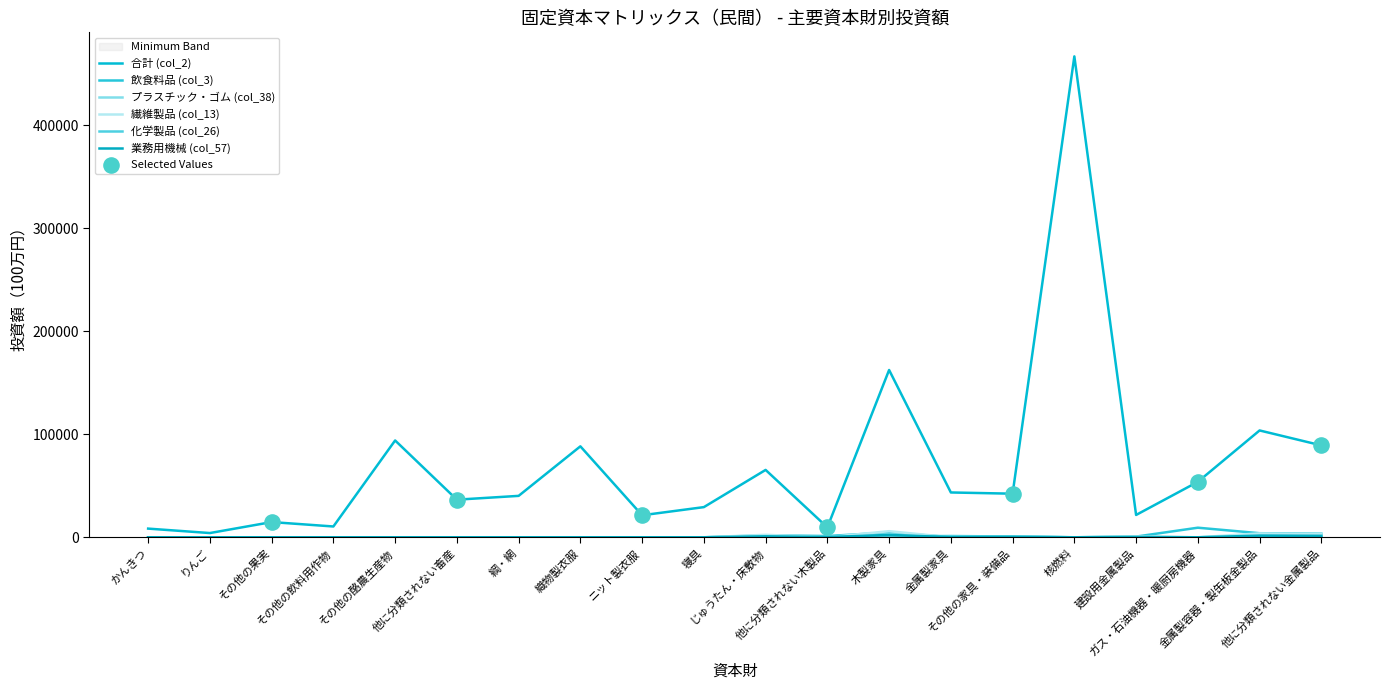

Which series contains the lowest Y value?

飲食料品 (col_3)